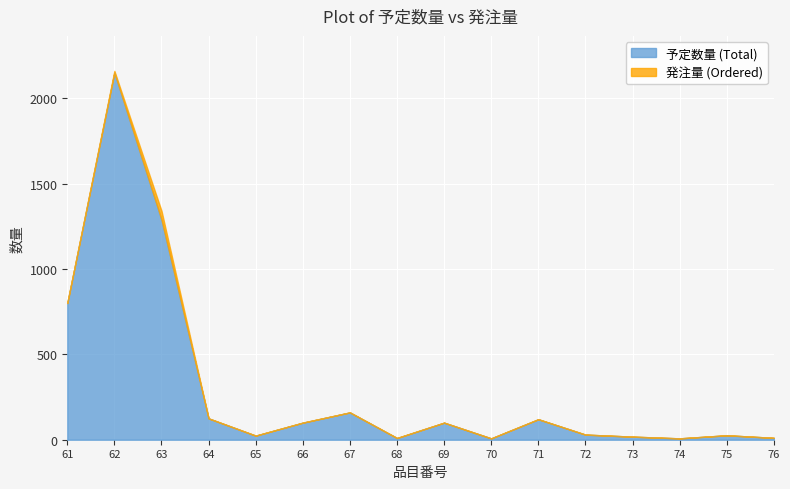

Which series has the widest spread of values?

予定数量